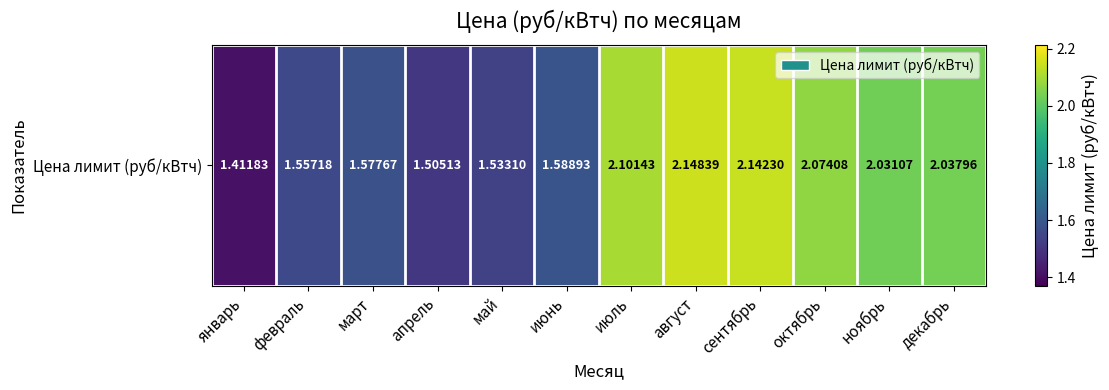

Reading left to right, what are all the values shown in this chart?

январь=1.4	февраль=1.6	март=1.6	апрель=1.5	май=1.5	июнь=1.6	июль=2.1	август=2.1	сентябрь=2.1	октябрь=2.1	ноябрь=2.0	декабрь=2.0